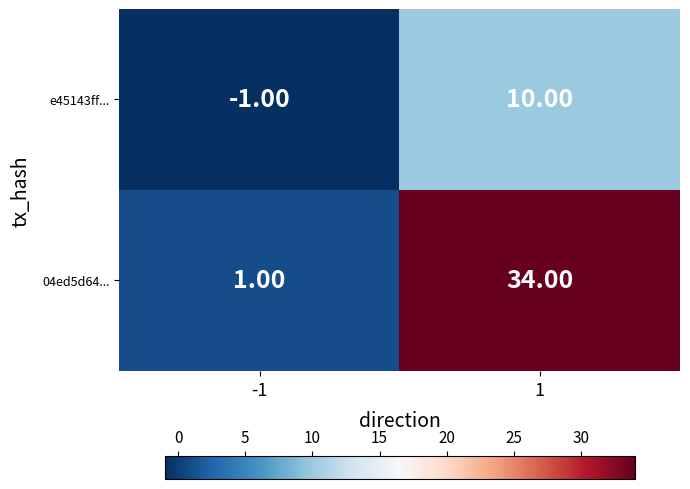

What is the difference between the maximum and minimum values in the 04ed5d64... series?

33